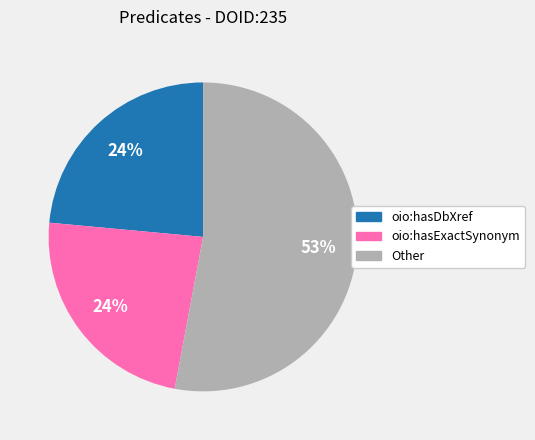

Is there any slice that represents more than half of the pie?

Yes